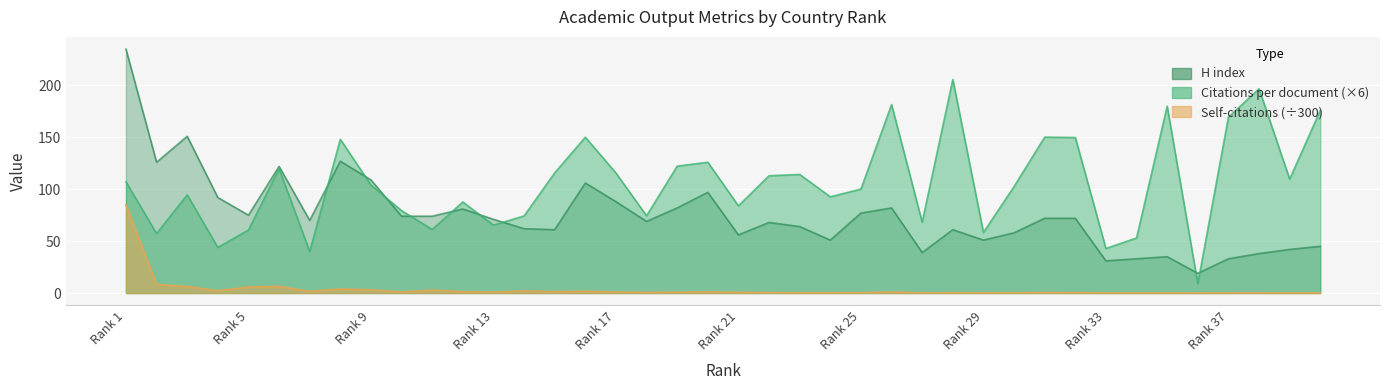

How many data points in H index are above 71?

19